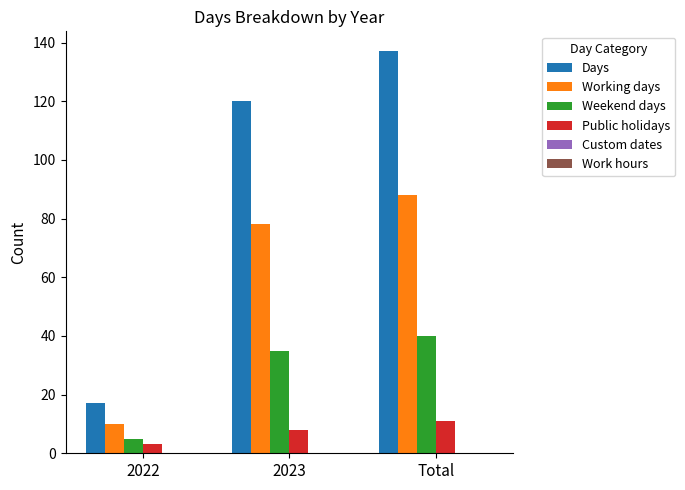

The value of Weekend days at 2023 is 48. True or false?

False